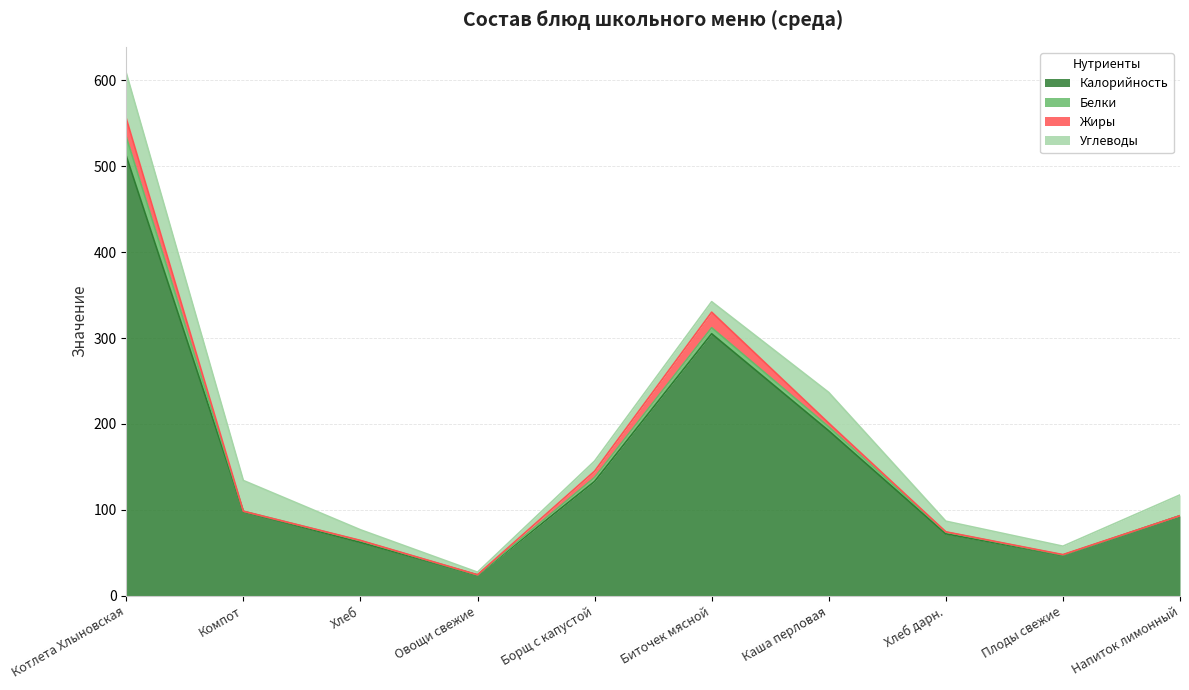

Reading left to right, list all the values displayed in this chart.

Калорийность: 512.0	98.0	62.0	24.0	133.0	305.0	192.0	72.0	47.0	93.0
Белки: 22.2	0.3	2.0	0.1	4.7	7.0	4.6	2.0	0.4	0.1
Жиры: 21.4	0.0	0.3	0.2	7.3	18.1	4.3	0.3	0.4	0.0
Углеводы: 53.0	35.8	12.4	3.0	11.8	12.2	35.8	12.4	9.8	24.2